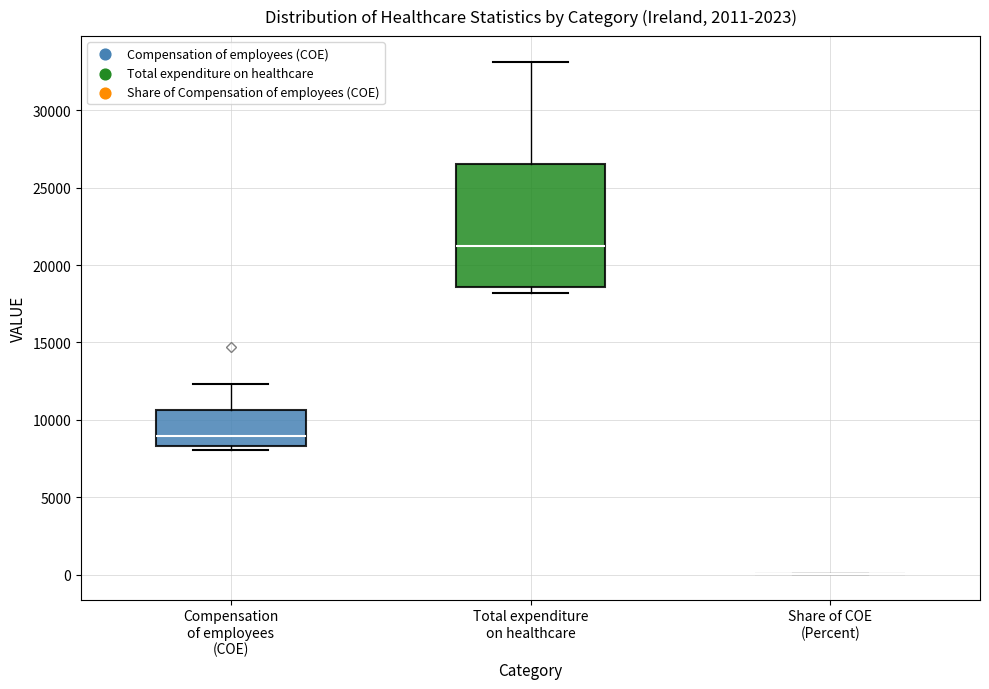

Reading left to right, transcribe this box plot: for each box, give where its median line is, the range the box spans, and where its two whiskers end, as read against the y-axis. The values are not printed on the chart, so give them approximately, as read against the axis.

Compensation of employees (COE): median 9000, box 8500 to 10500, whiskers 8000 to 12500
Total expenditure on healthcare: median 21000, box 18500 to 26500, whiskers 18000 to 33000
Share of COE (Percent): box collapsed to a line at 0, whiskers 0 to 0